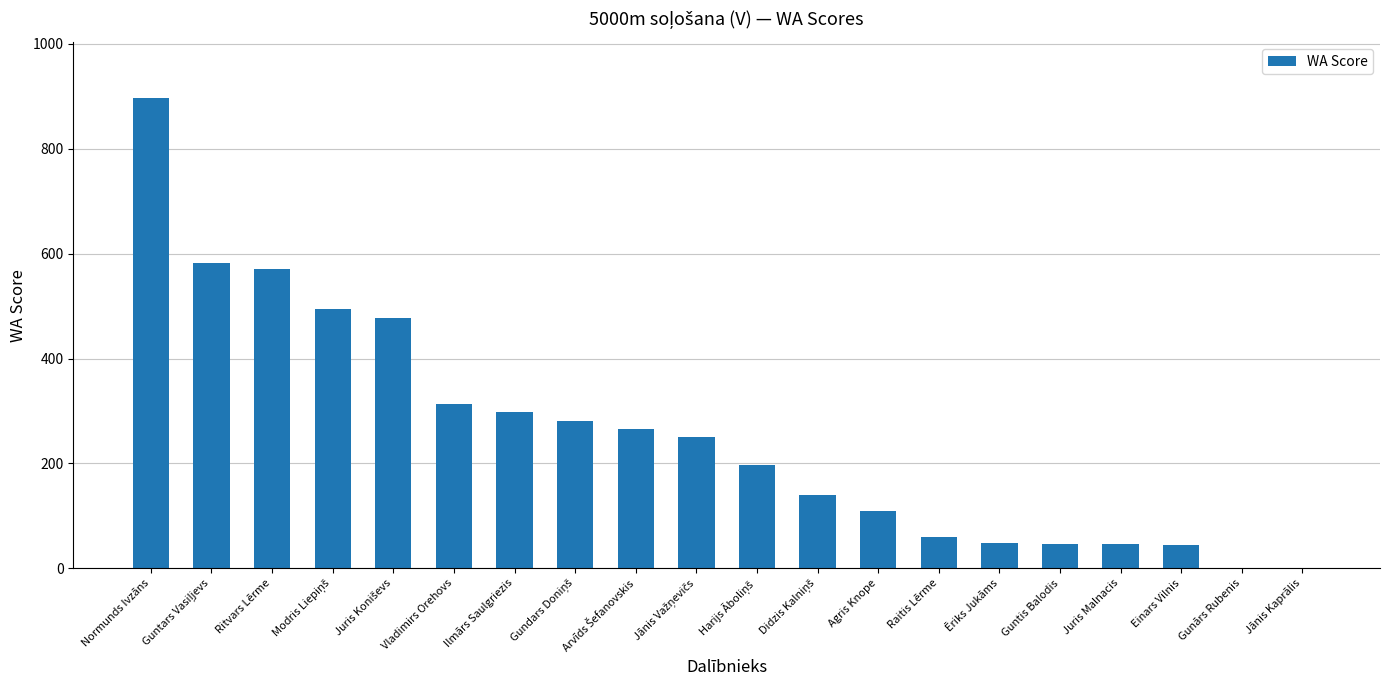

Where does the data first go above 251?

Normunds Ivzāns